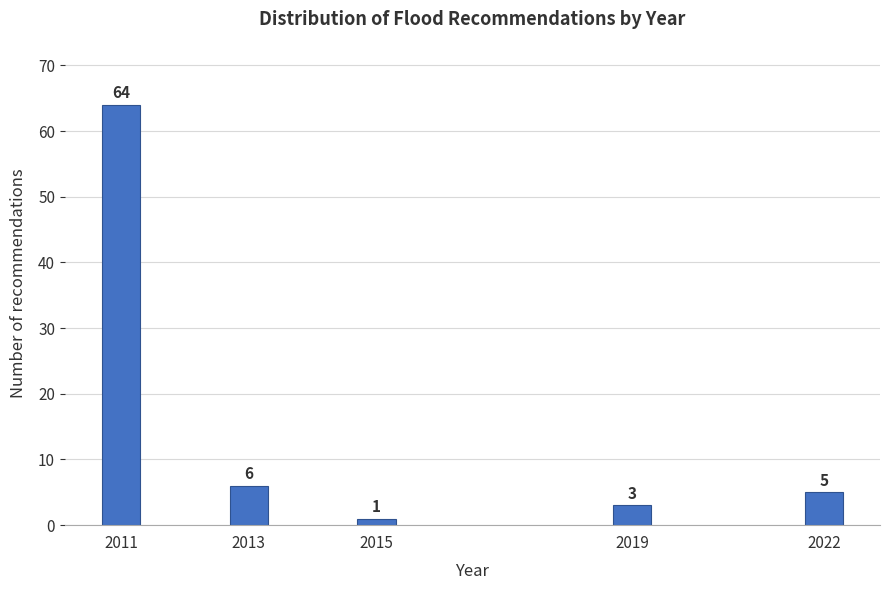

Reading left to right, what are all the values shown in this chart?

64	6	1	3	5